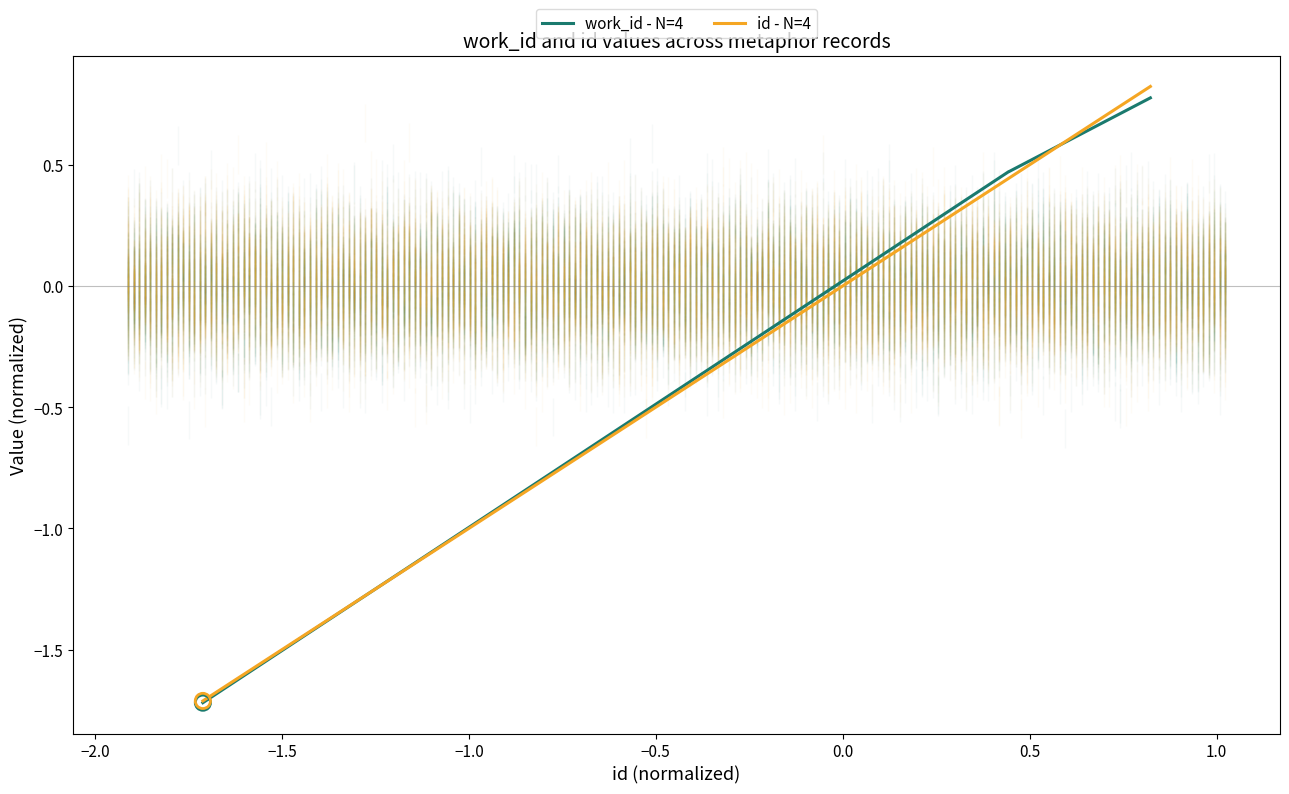

Which series has the largest total across all categories?

work_id - N=4